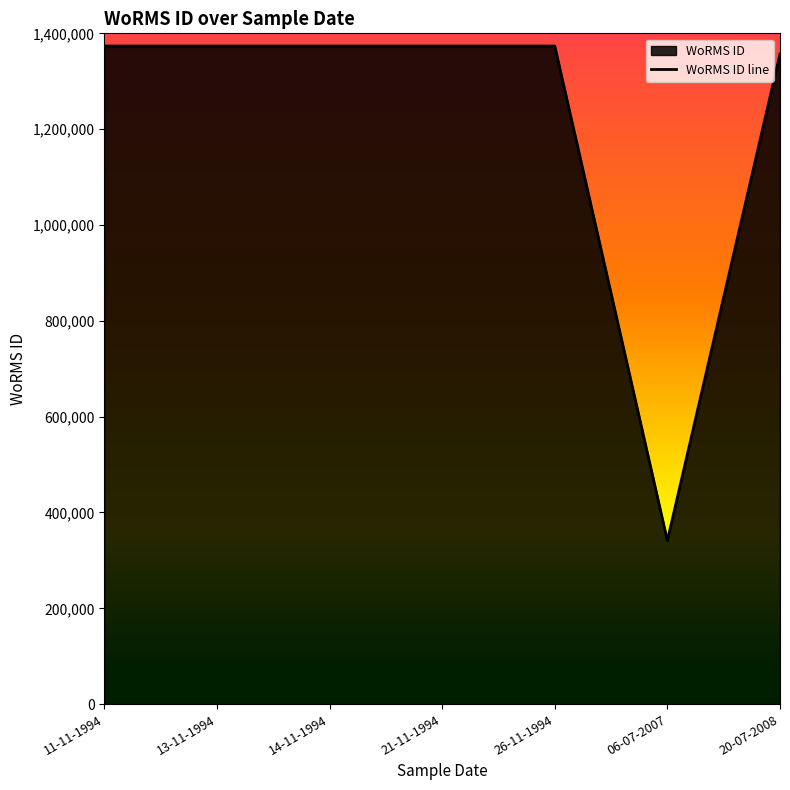

Rank the categories by value from highest to lowest.

11-11-1994, 21-11-1994, 13-11-1994, 14-11-1994, 26-11-1994, 20-07-2008, 06-07-2007